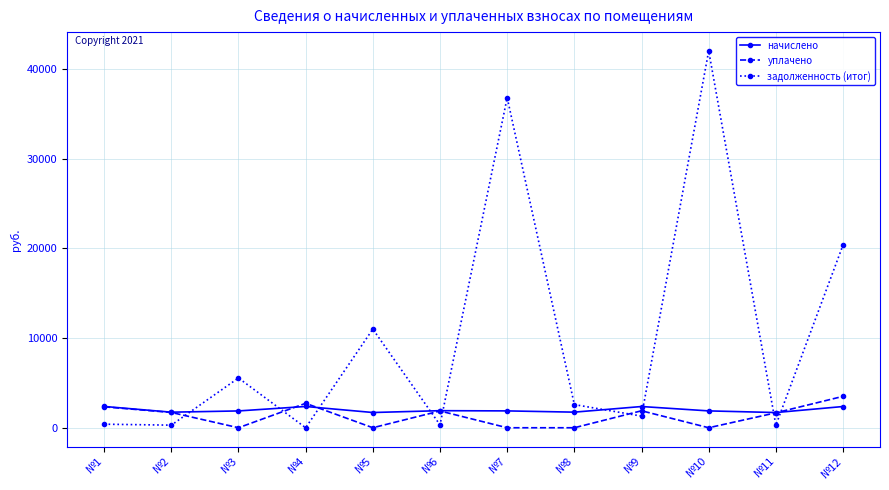

What is the sum of all начислено values?

23872.0